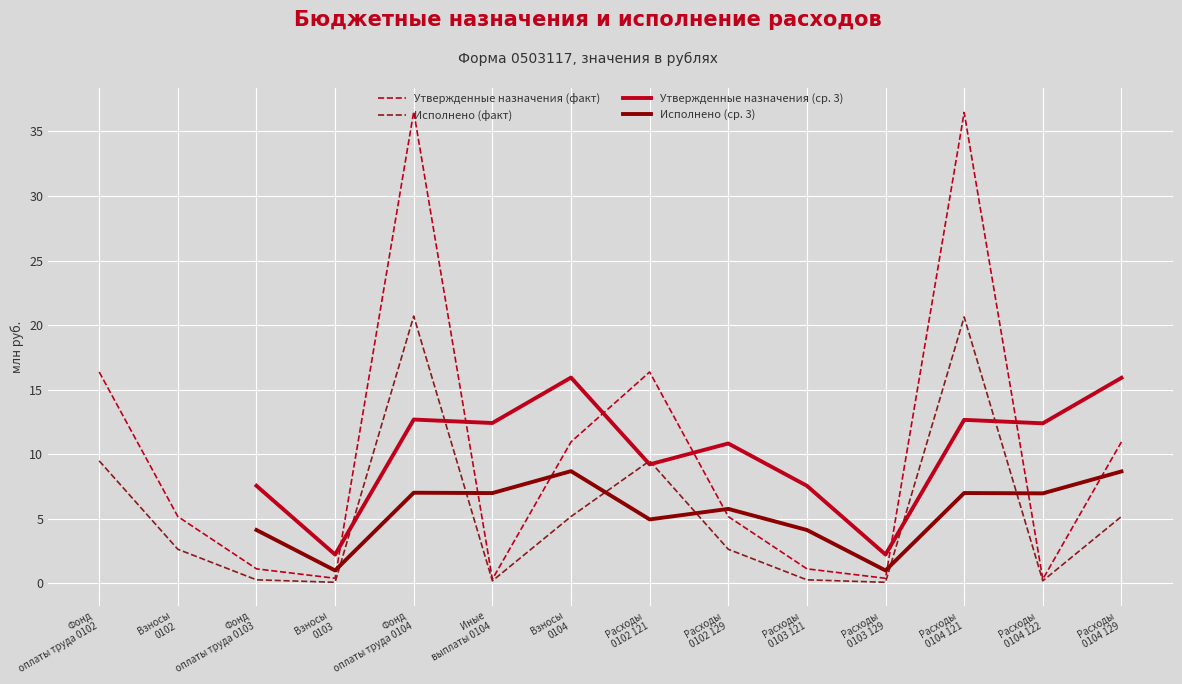

Which series has the largest total across all categories?

Утвержденные назначения (факт)